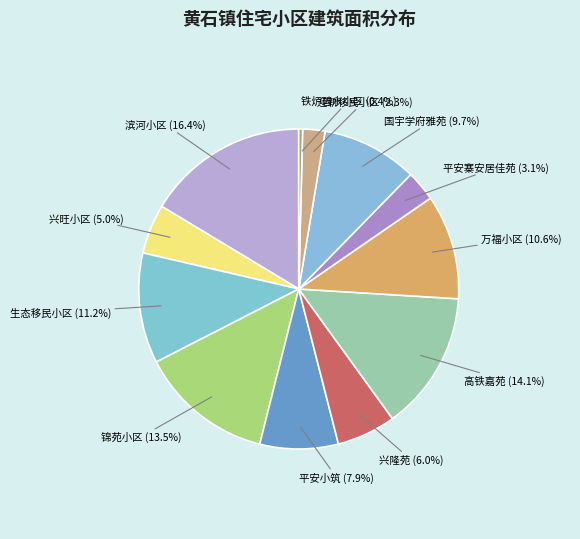

The 兴旺小区 slice represents 5% of the pie. True or false?

True